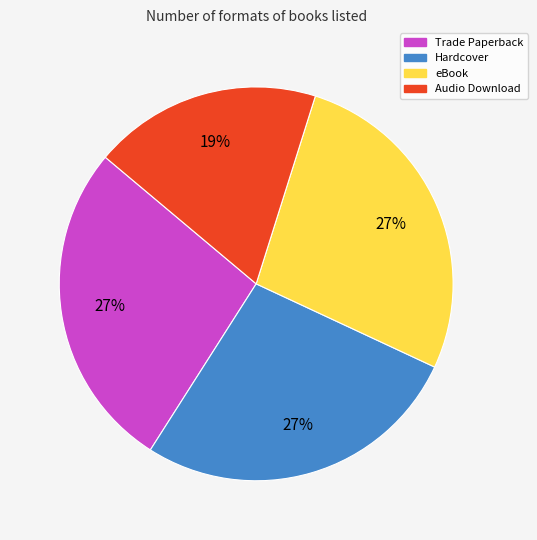

Is there any slice that represents more than half of the pie?

No